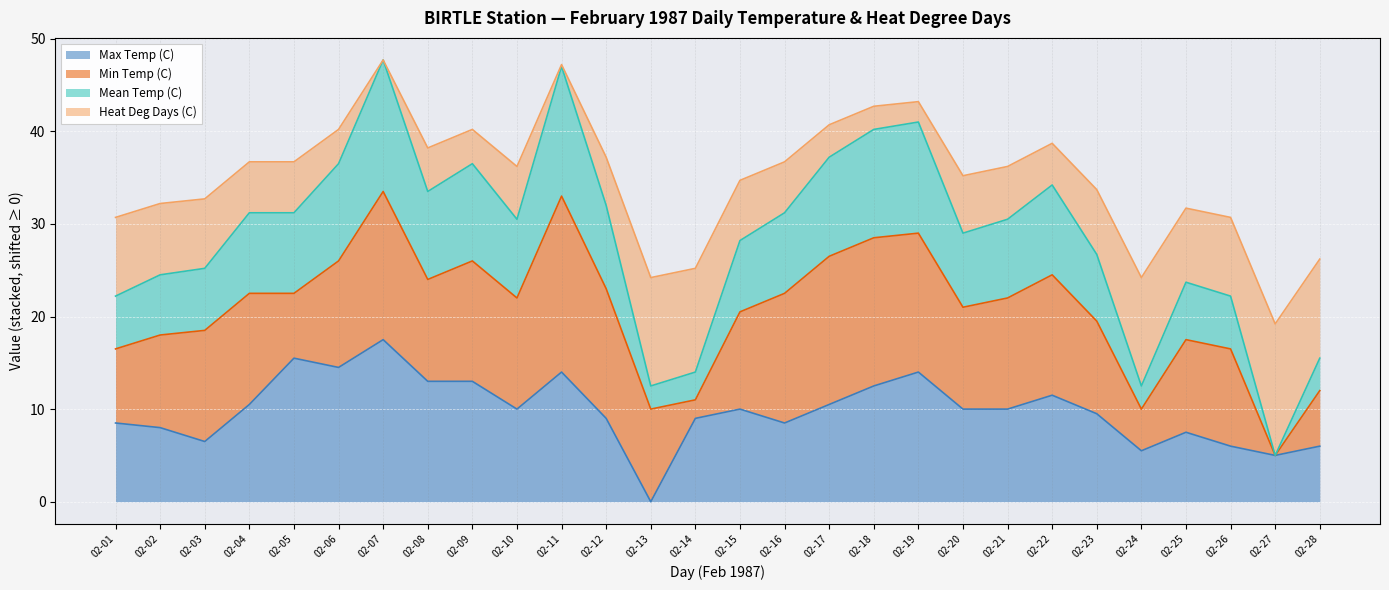

What is the total value across all series at 02-03?

32.7